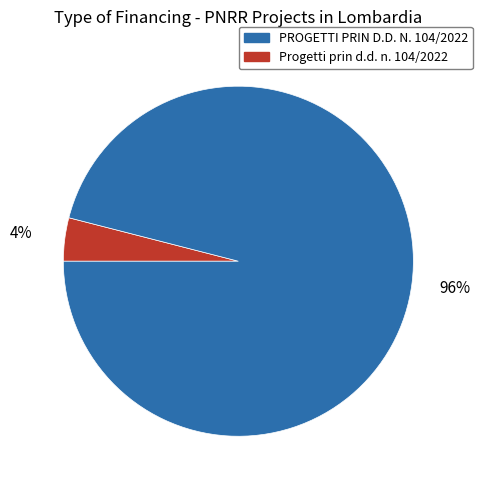

Is there any slice that represents more than half of the pie?

Yes